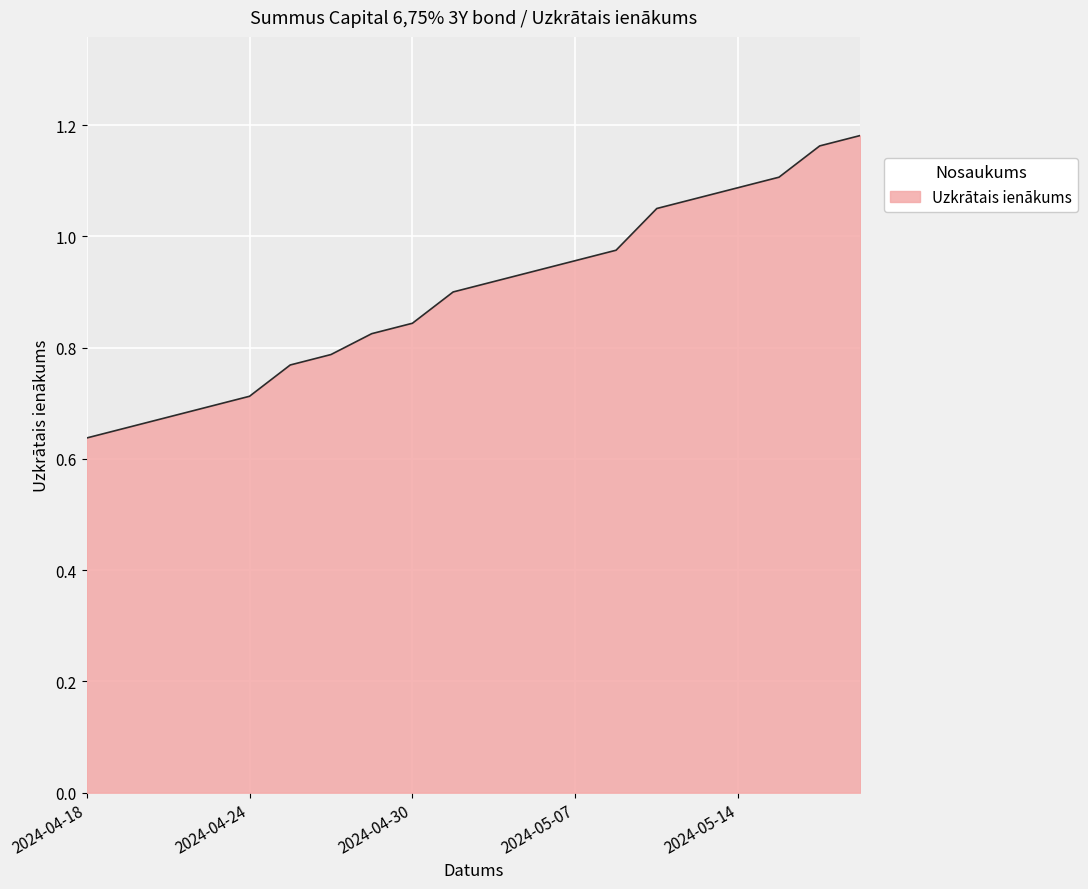

Does the chart display data point markers on the line(s)?

No